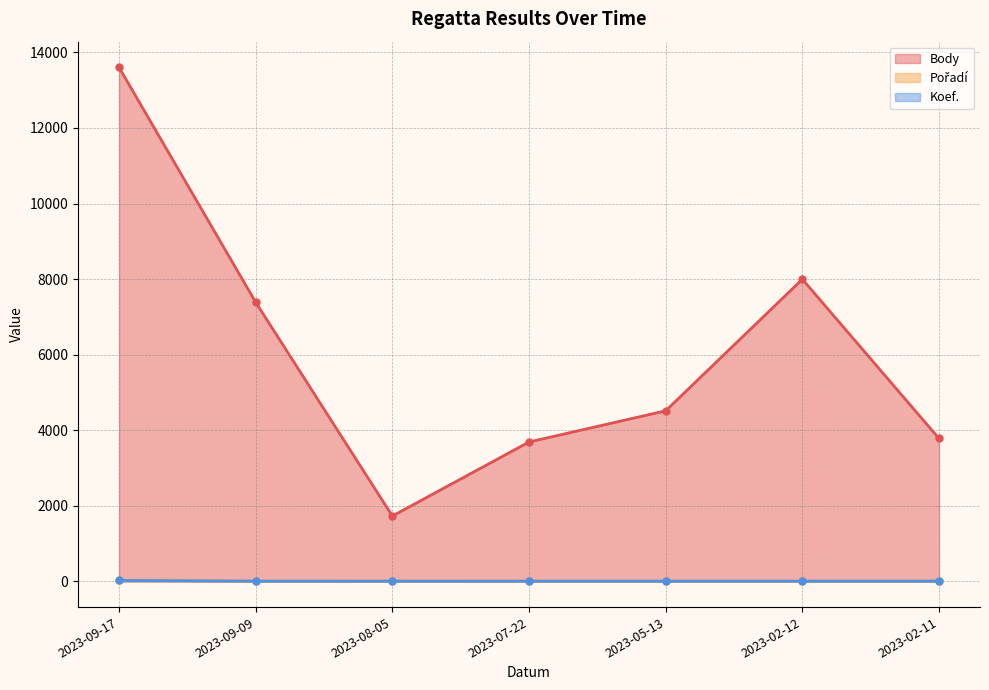

At which category does the chart reach its peak across all series?

2023-09-17